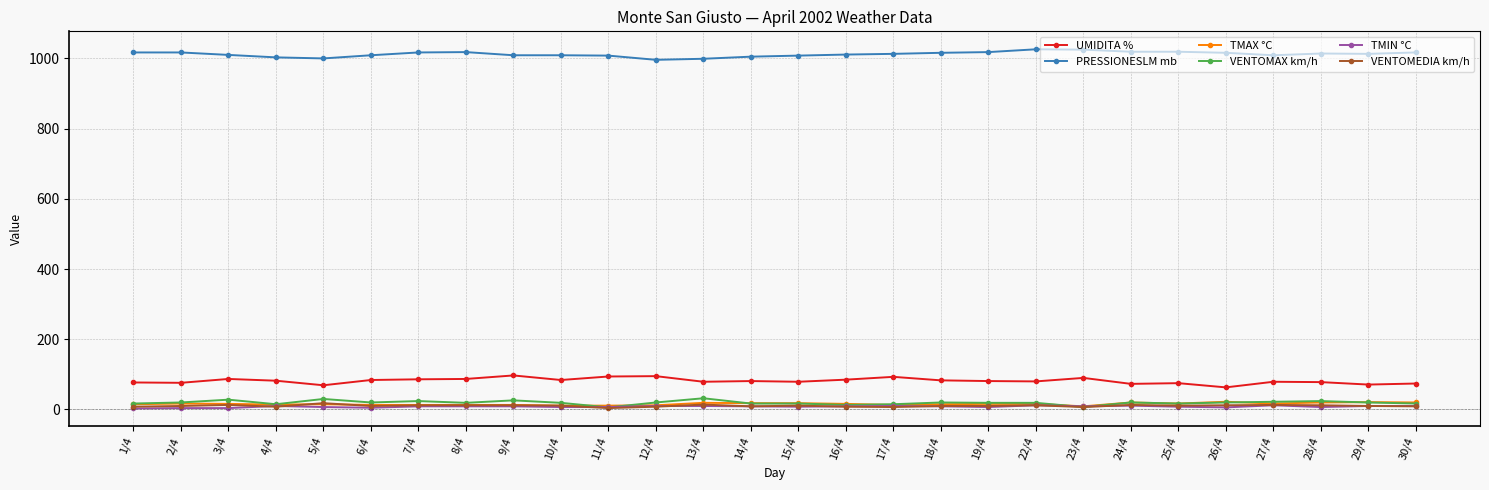

True or false: TMIN °C has more than 0 interior local peaks.

True